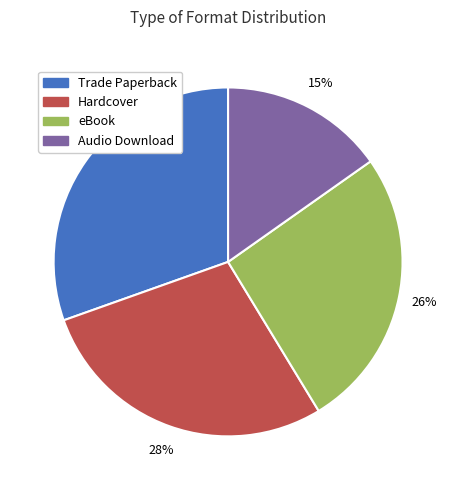

What is the ratio of the value at Audio Download to the value at Hardcover?

0.5